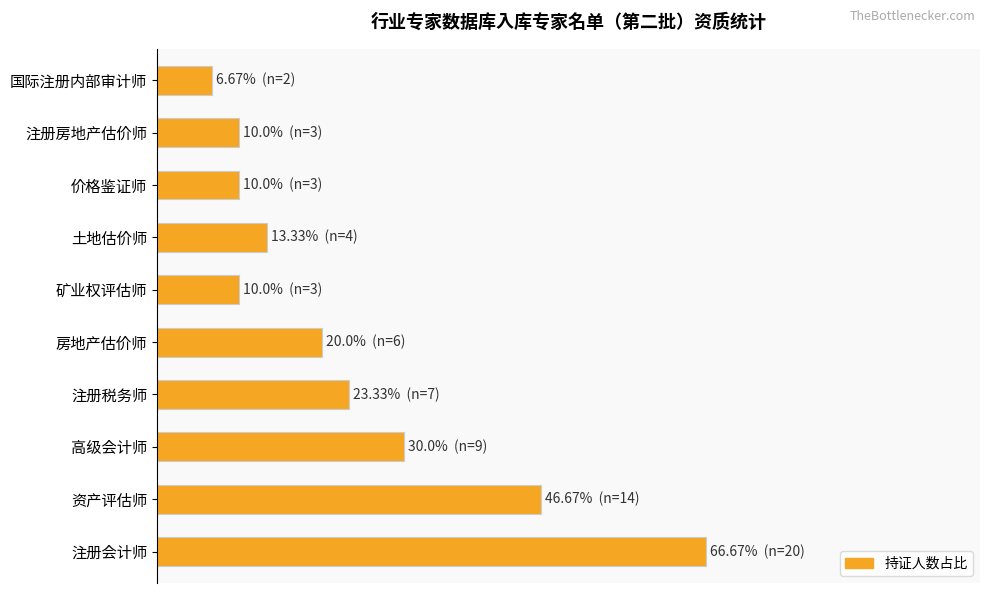

Does the chart contain any negative values?

No